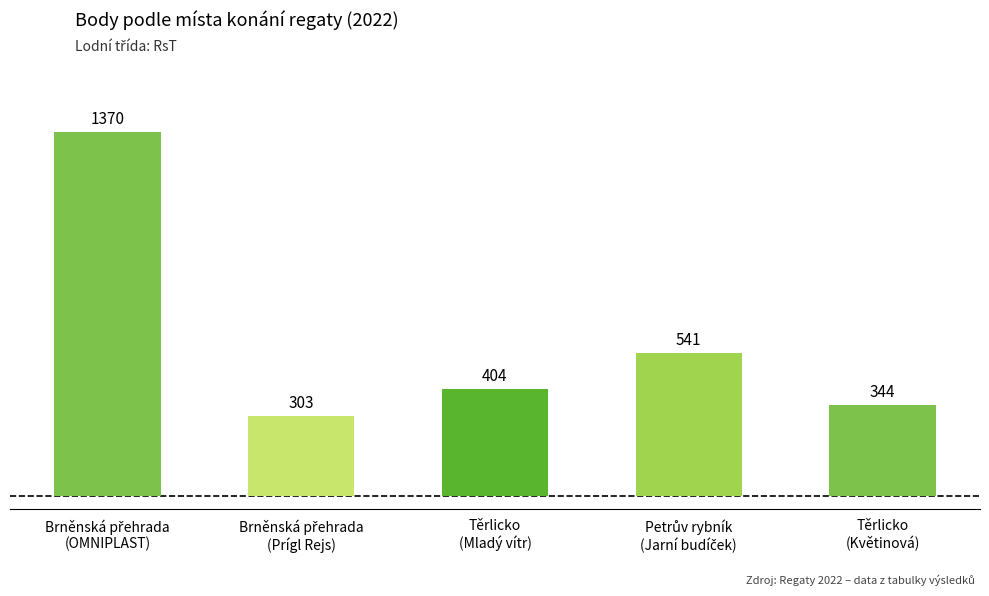

How many bars are there in total?

5